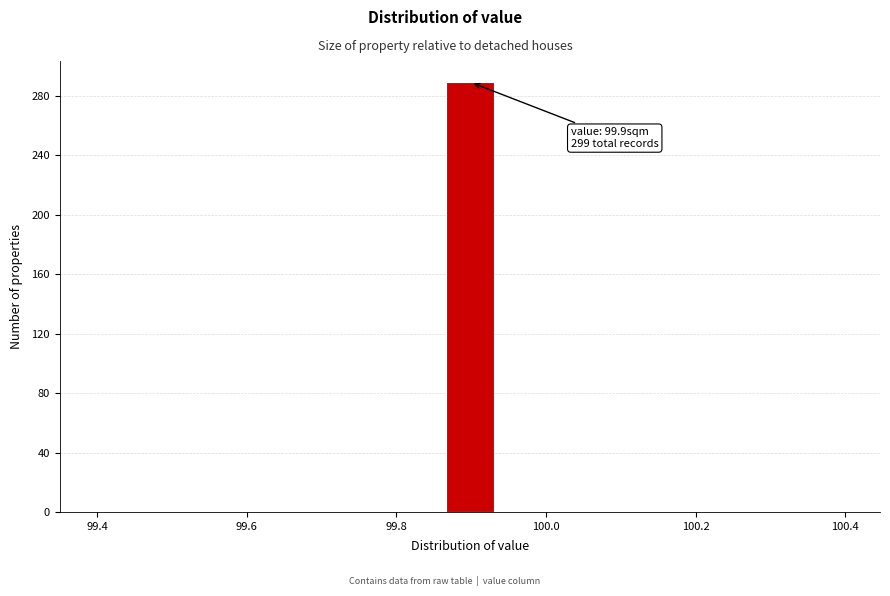

Read against the x-axis, roughly where is the centre of the tallest bar?

99.90